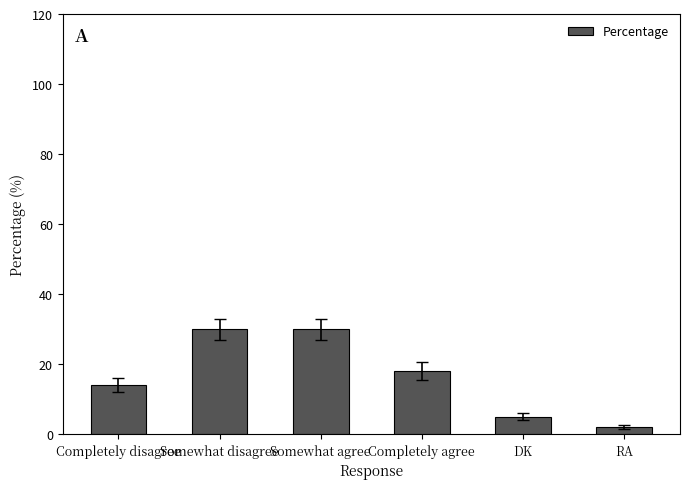

The chart shows a value of 47 at Somewhat agree. True or false?

False